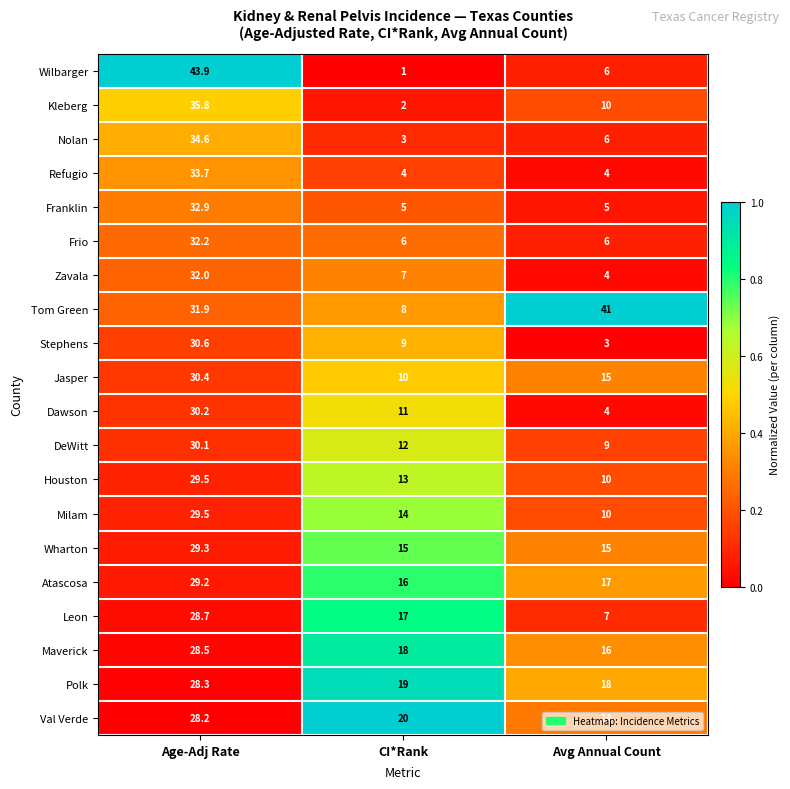

Where is Wilbarger nearest to the value 22?

Avg Annual Count